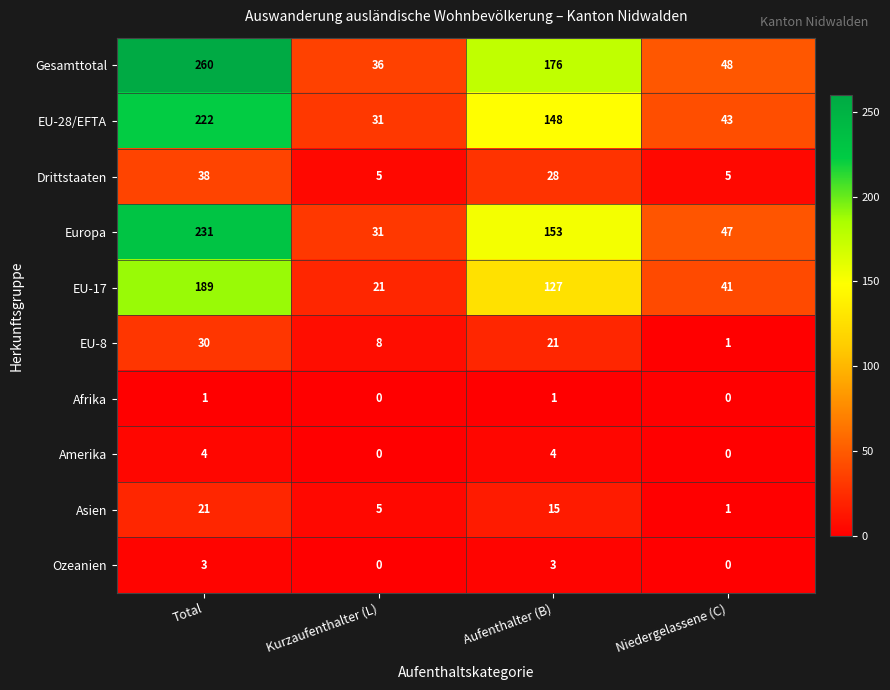

Is the value of Asien at Kurzaufenthalter (L) greater than the value of Gesamttotal at Total?

No